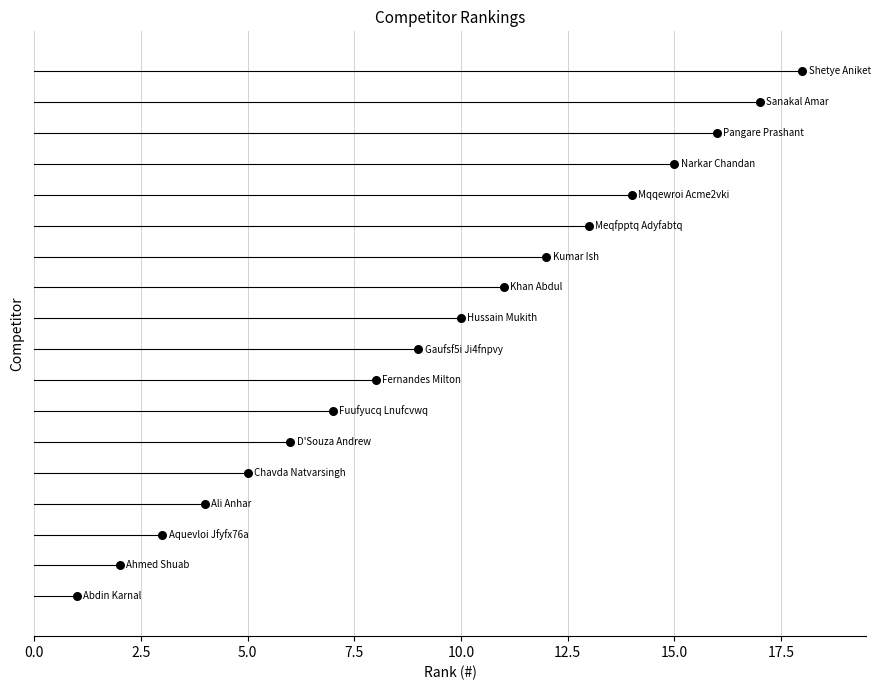

Approximately how many times larger is the value at 12.5 compared to 20.0?

0.7